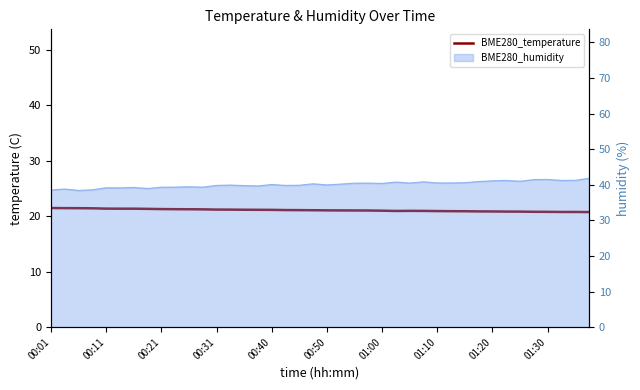

How many interior local peaks (higher than both neighbors) does the data have?

1